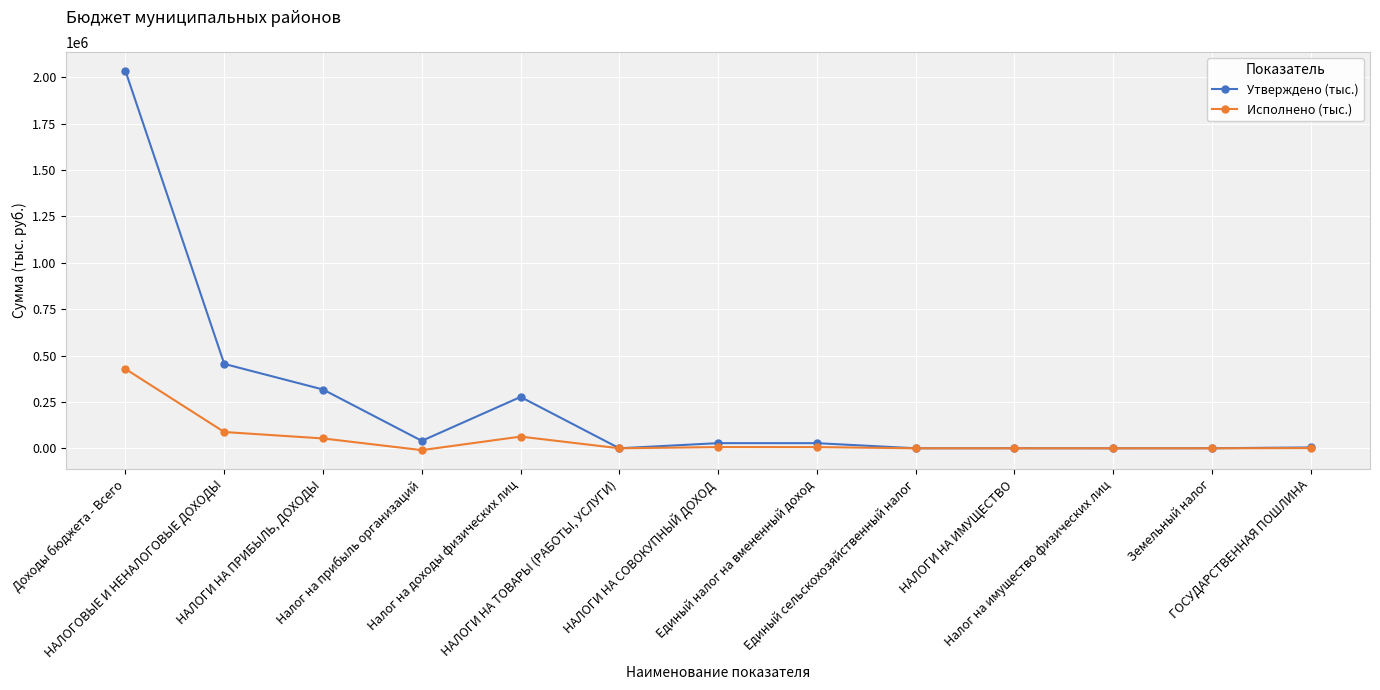

What is the difference between the Утверждено (тыс.) values at Налог на доходы физических лиц and НАЛОГИ НА ТОВАРЫ (РАБОТЫ, УСЛУГИ)?

276766